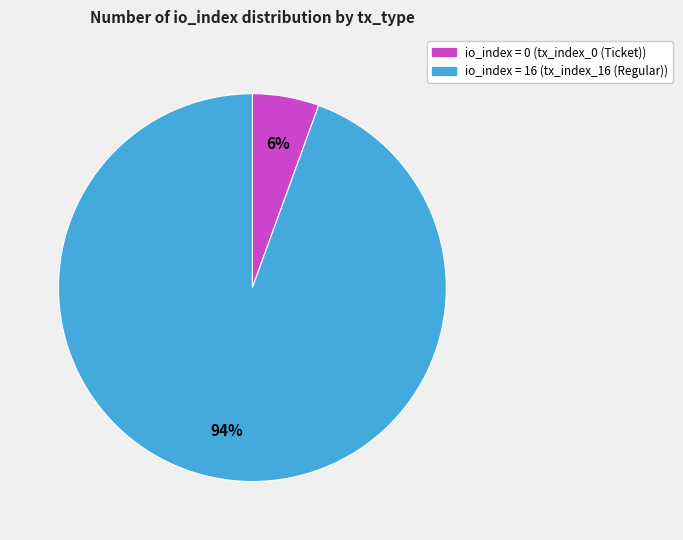

Is it true that io_index = 0 (tx_index_0 (Ticket)) is 6% of the pie?

True